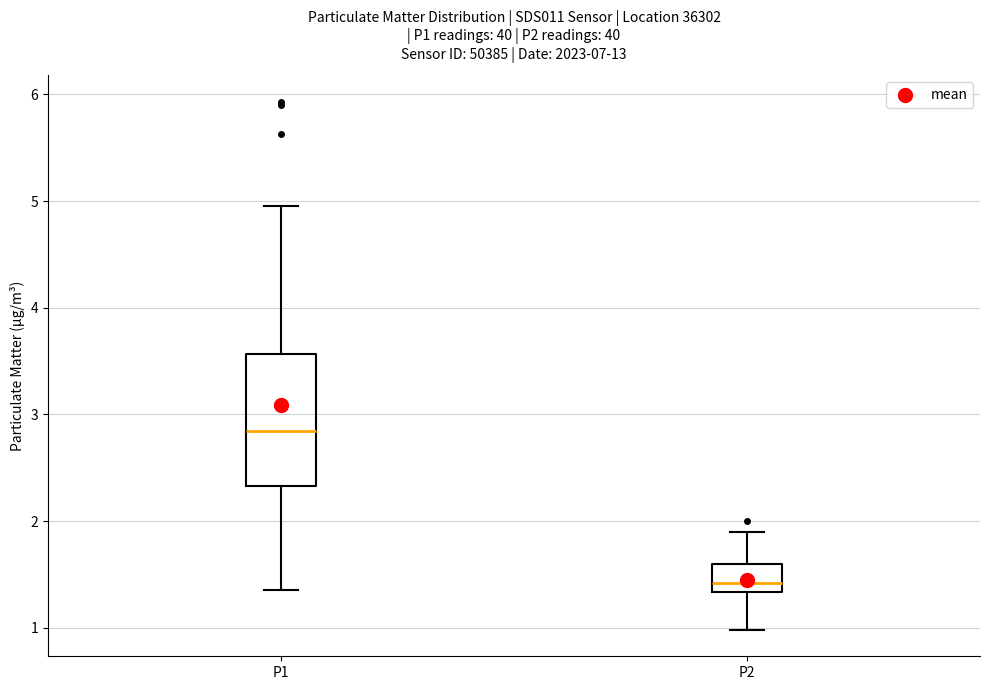

Reading left to right, transcribe this box plot: for each box, give where its median line is, the range the box spans, and where its two whiskers end, as read against the y-axis. The values are not printed on the chart, so give them approximately, as read against the axis.

P1: median 2.8, box 2.3 to 3.6, whiskers 1.4 to 5.0
P2: median 1.4, box 1.3 to 1.6, whiskers 1.0 to 1.9